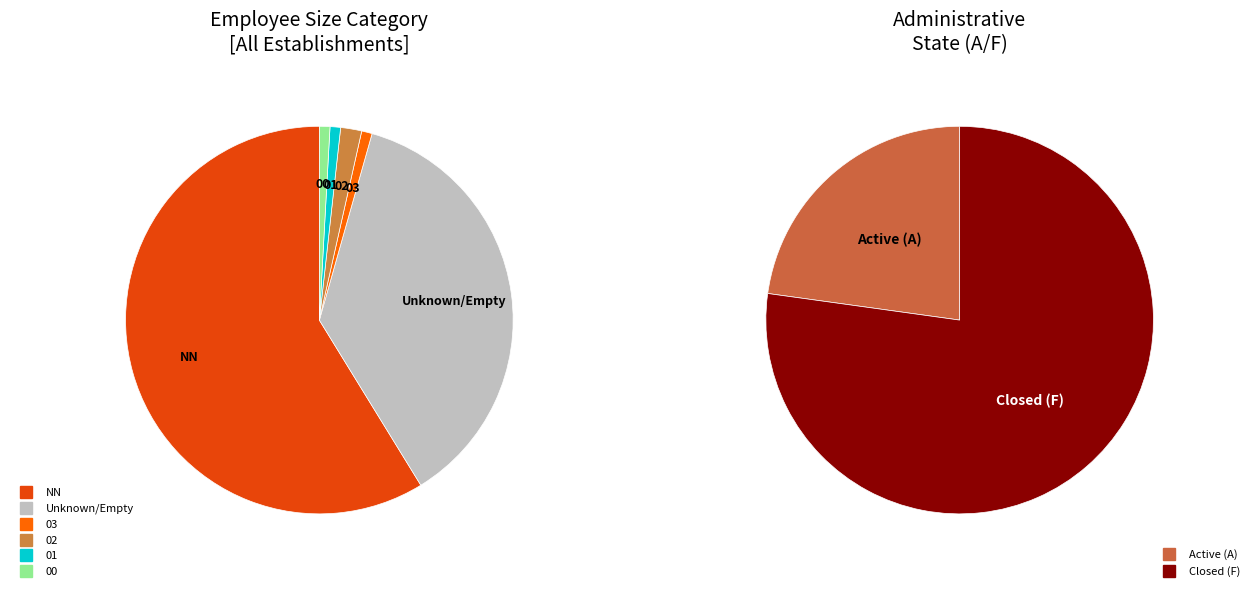

Combined, what portion of the pie is 01 and ?

39.5%